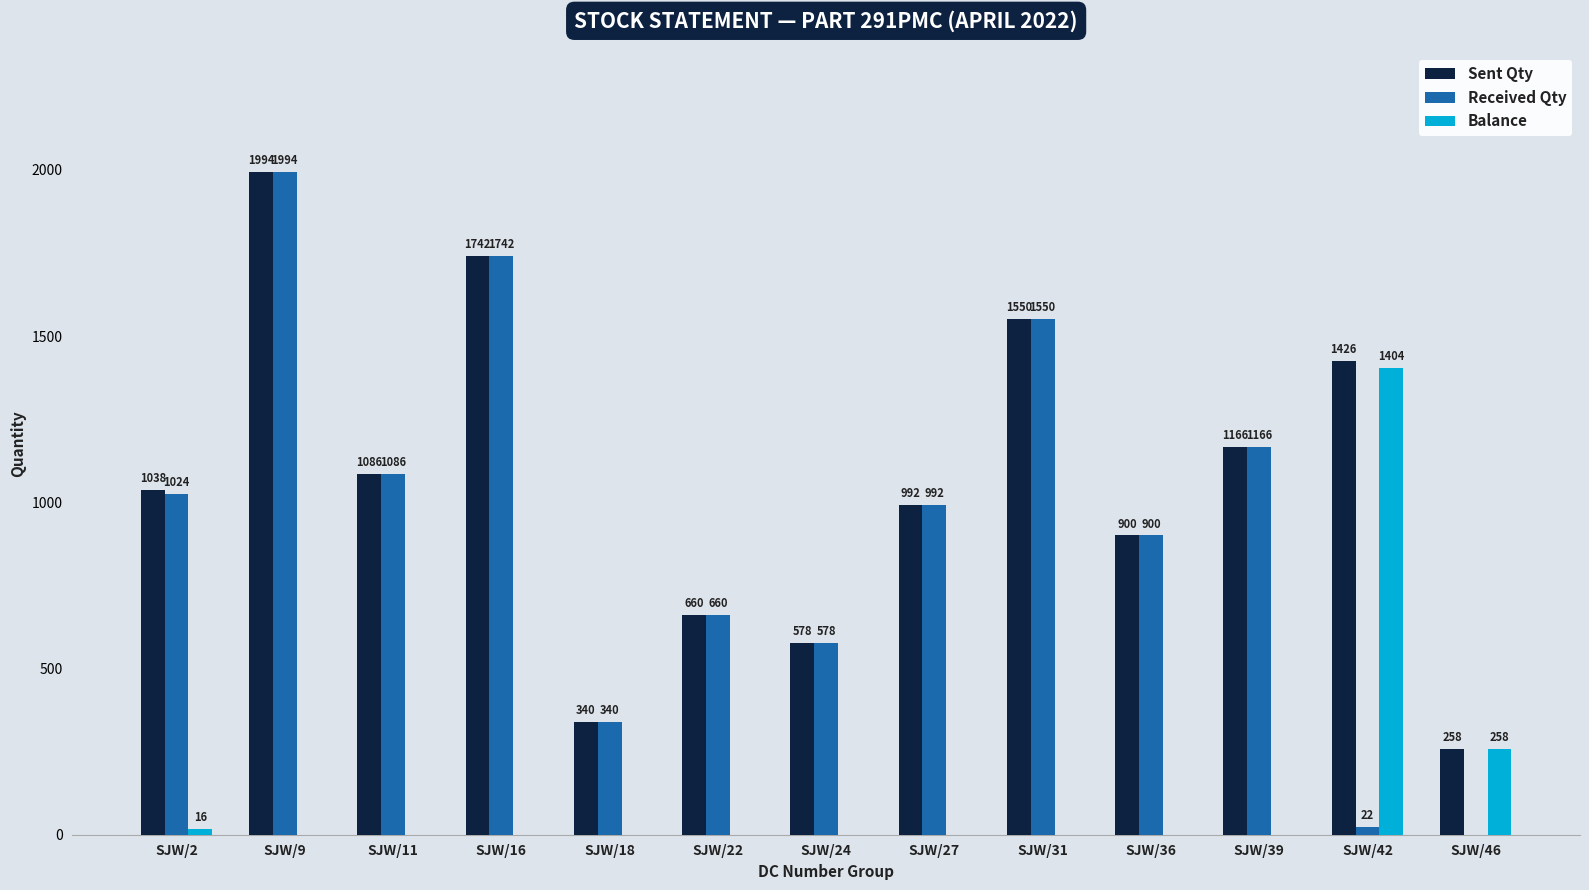

True or false: Received Qty has a value of 660 at SJW/22.

True